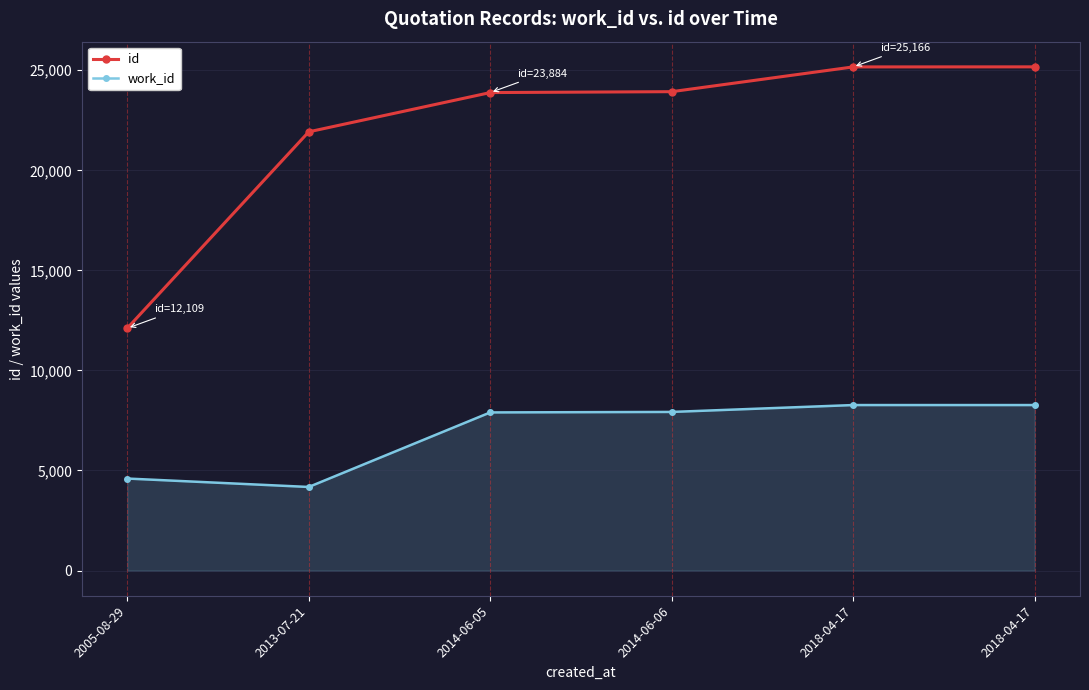

What is the spread (max minus min) of values at 2005-08-29?

7511